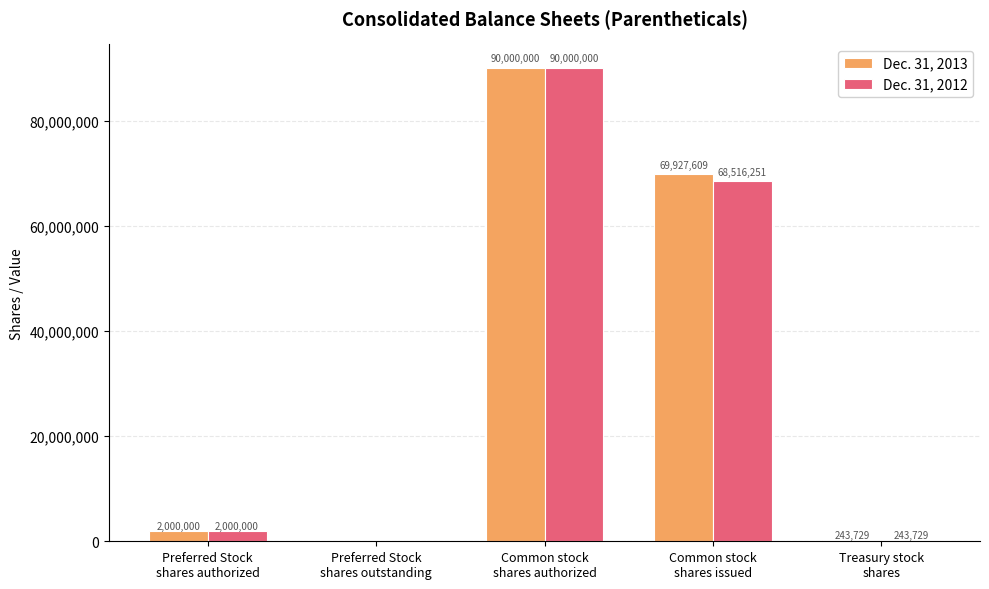

Which series has the largest total across all categories?

Dec. 31, 2013